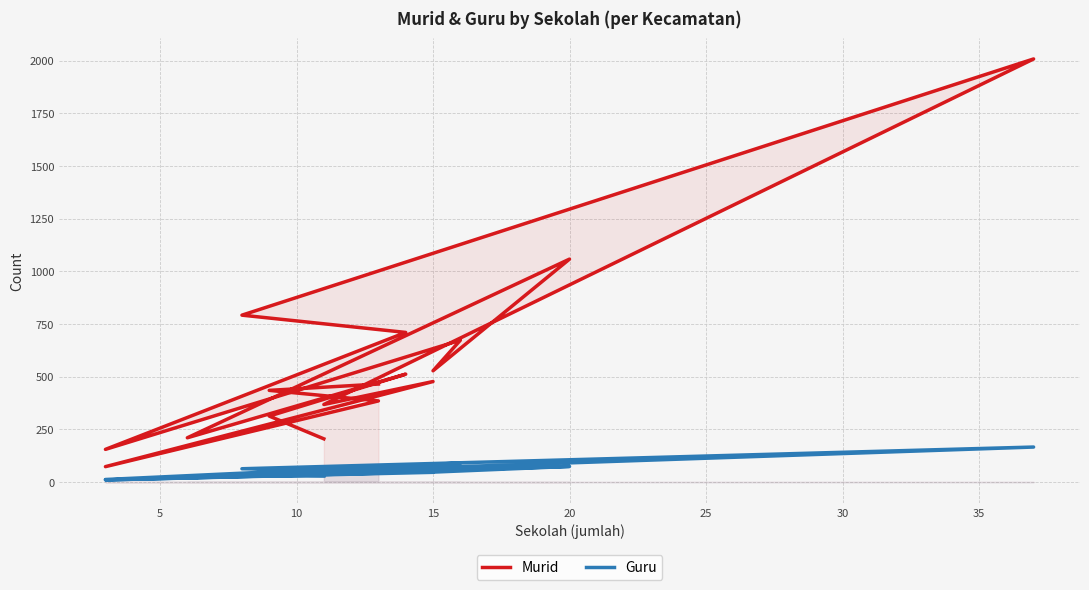

What is the label of the 6th point from the right?

11